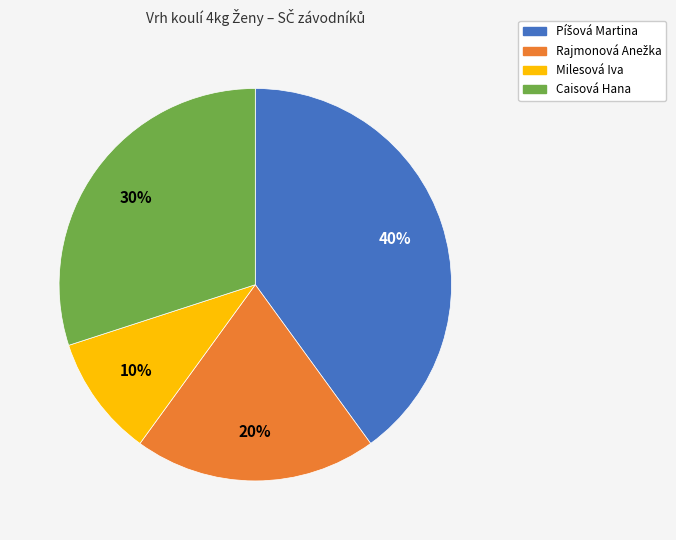

True or false: Caisová Hana accounts for 36% of the total.

False